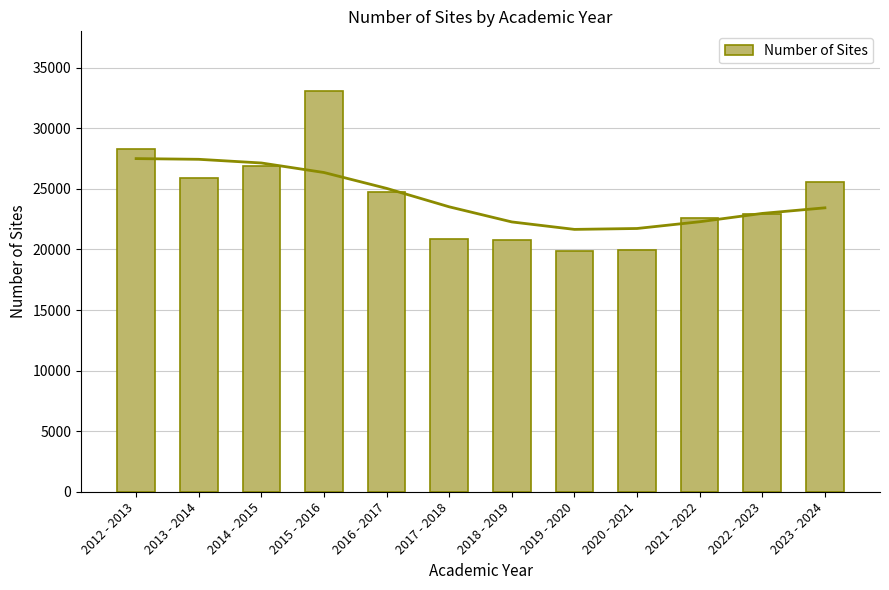

At which label is the value closest to 26459?

2014 - 2015